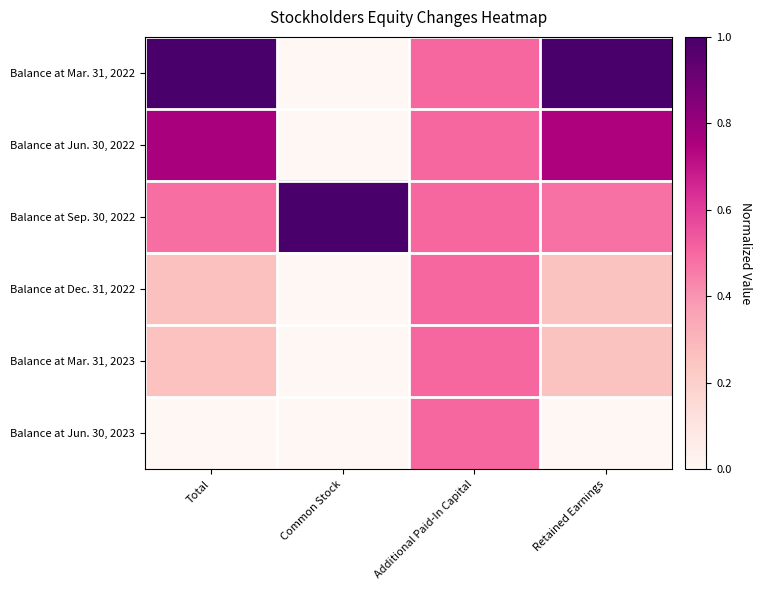

Rank the series by their maximum value, from highest to lowest.

Balance at Mar. 31, 2022, Balance at Sep. 30, 2022, Balance at Jun. 30, 2022, Balance at Dec. 31, 2022, Balance at Mar. 31, 2023, Balance at Jun. 30, 2023